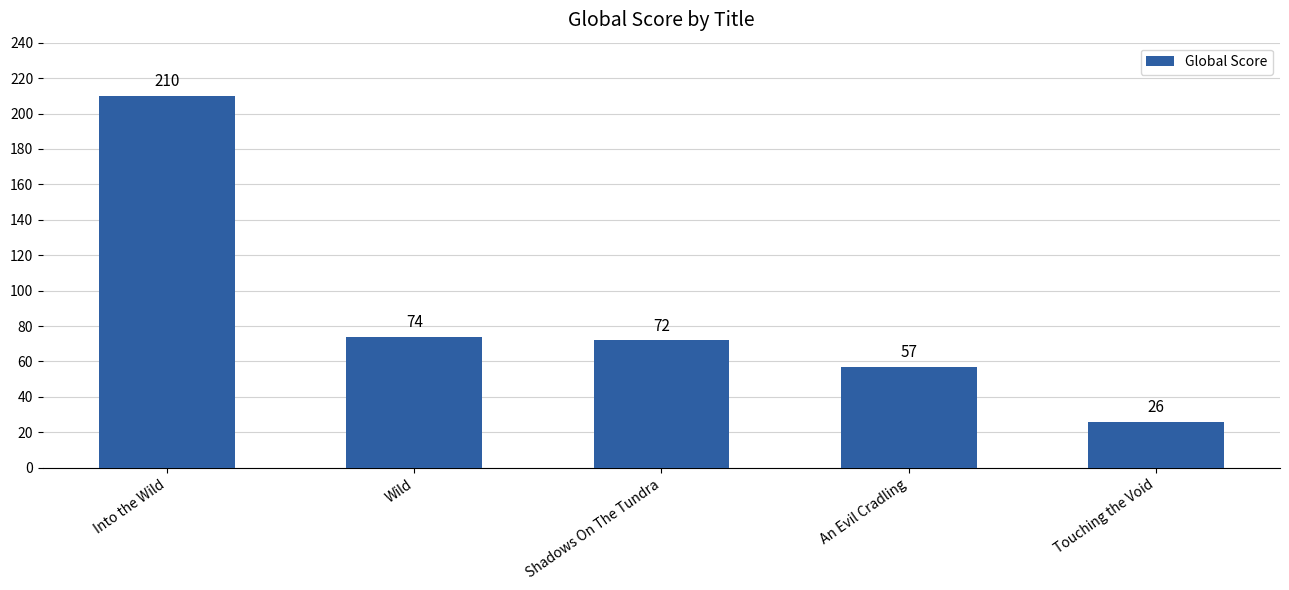

Reading left to right, transcribe all the data shown in this chart.

Into the Wild=210	Wild=74	Shadows On The Tundra=72	An Evil Cradling=57	Touching the Void=26